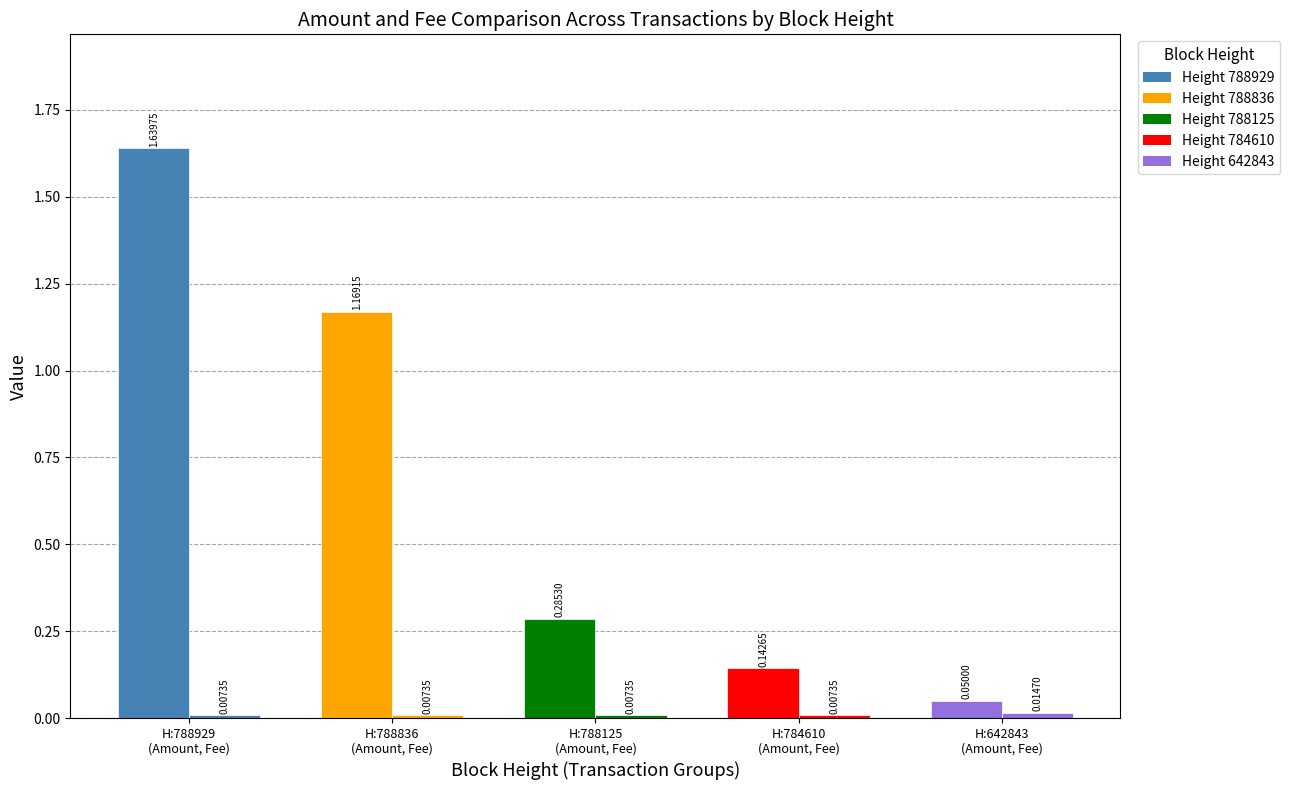

How many groups of bars are there?

5